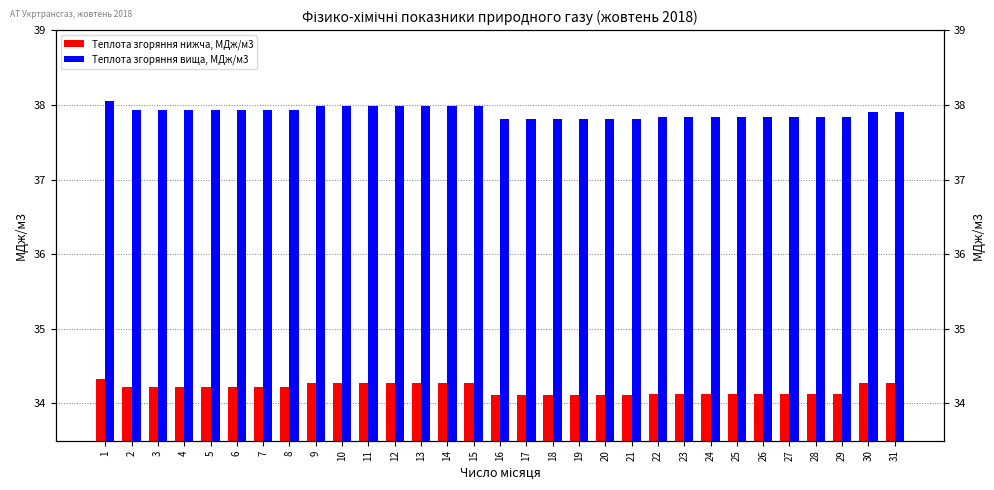

Reading left to right, list all the values displayed in this chart.

Теплота згоряння нижча, МДж/м3: 1=34.3	2=34.2	3=34.2	4=34.2	5=34.2	6=34.2	7=34.2	8=34.2	9=34.3	10=34.3	11=34.3	12=34.3	13=34.3	14=34.3	15=34.3	16=34.1	17=34.1	18=34.1	19=34.1	20=34.1	21=34.1	22=34.1	23=34.1	24=34.1	25=34.1	26=34.1	27=34.1	28=34.1	29=34.1	30=34.3	31=34.3
Теплота згоряння вища, МДж/м3: 1=38.0	2=37.9	3=37.9	4=37.9	5=37.9	6=37.9	7=37.9	8=37.9	9=38.0	10=38.0	11=38.0	12=38.0	13=38.0	14=38.0	15=38.0	16=37.8	17=37.8	18=37.8	19=37.8	20=37.8	21=37.8	22=37.8	23=37.8	24=37.8	25=37.8	26=37.8	27=37.8	28=37.8	29=37.8	30=37.9	31=37.9